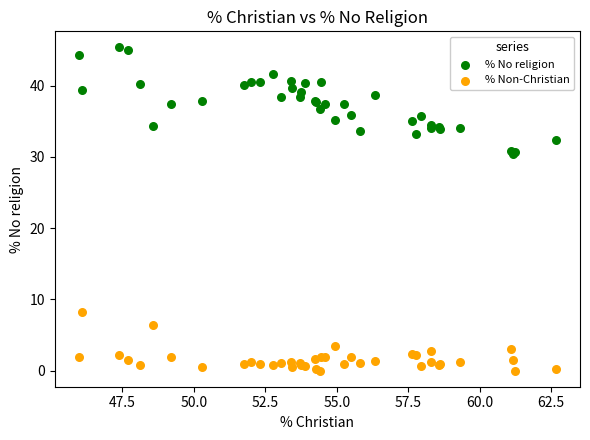

Which series contains the highest Y value?

% No religion